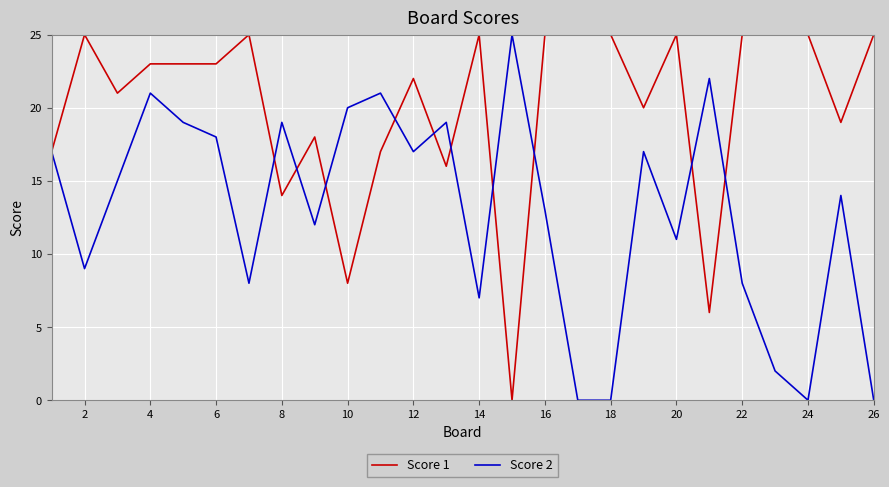

What is the sum of all Score 2 values?

334